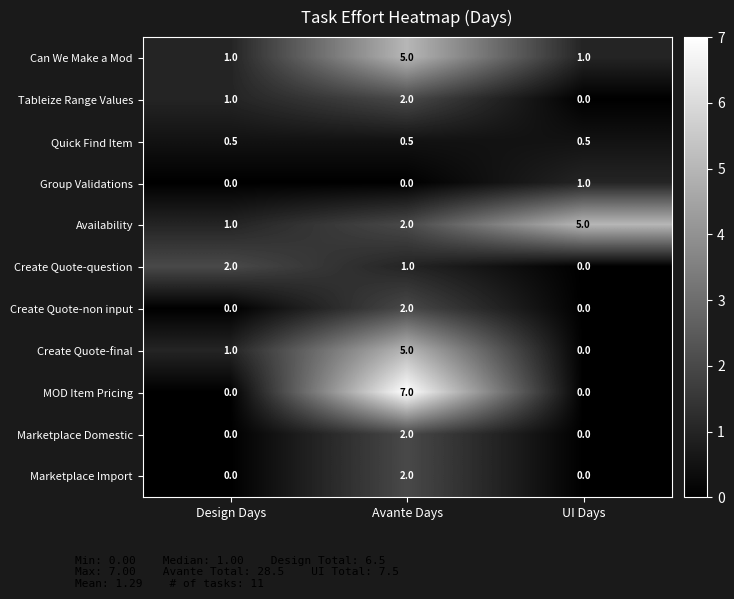

What is the difference between the maximum and minimum values in the Marketplace Import series?

2.0